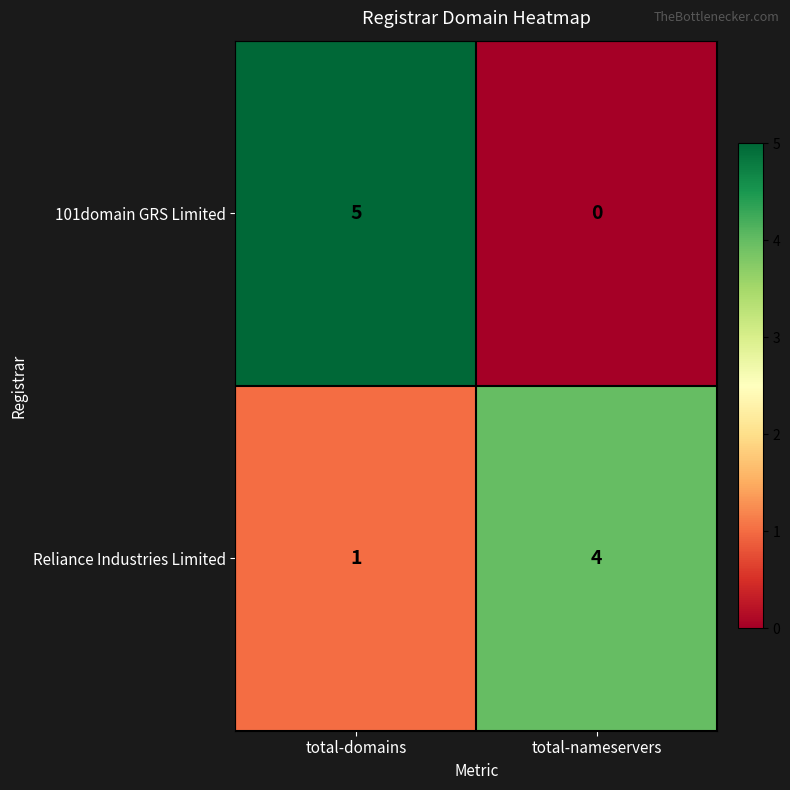

Is it true that 101domain GRS Limited equals 0 at total-nameservers?

True